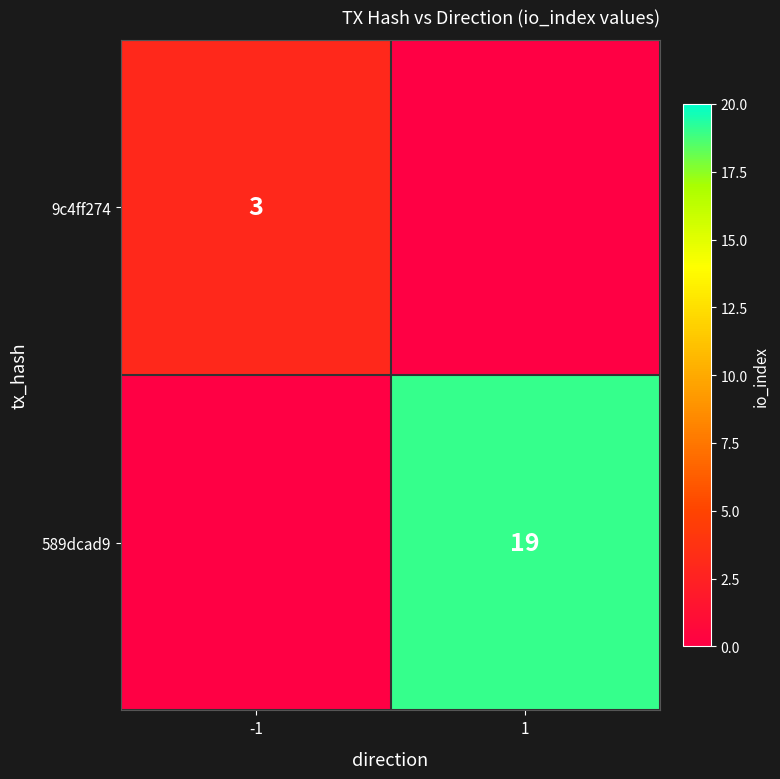

True or false: 9c4ff274 has a value of 3 at -1.

True